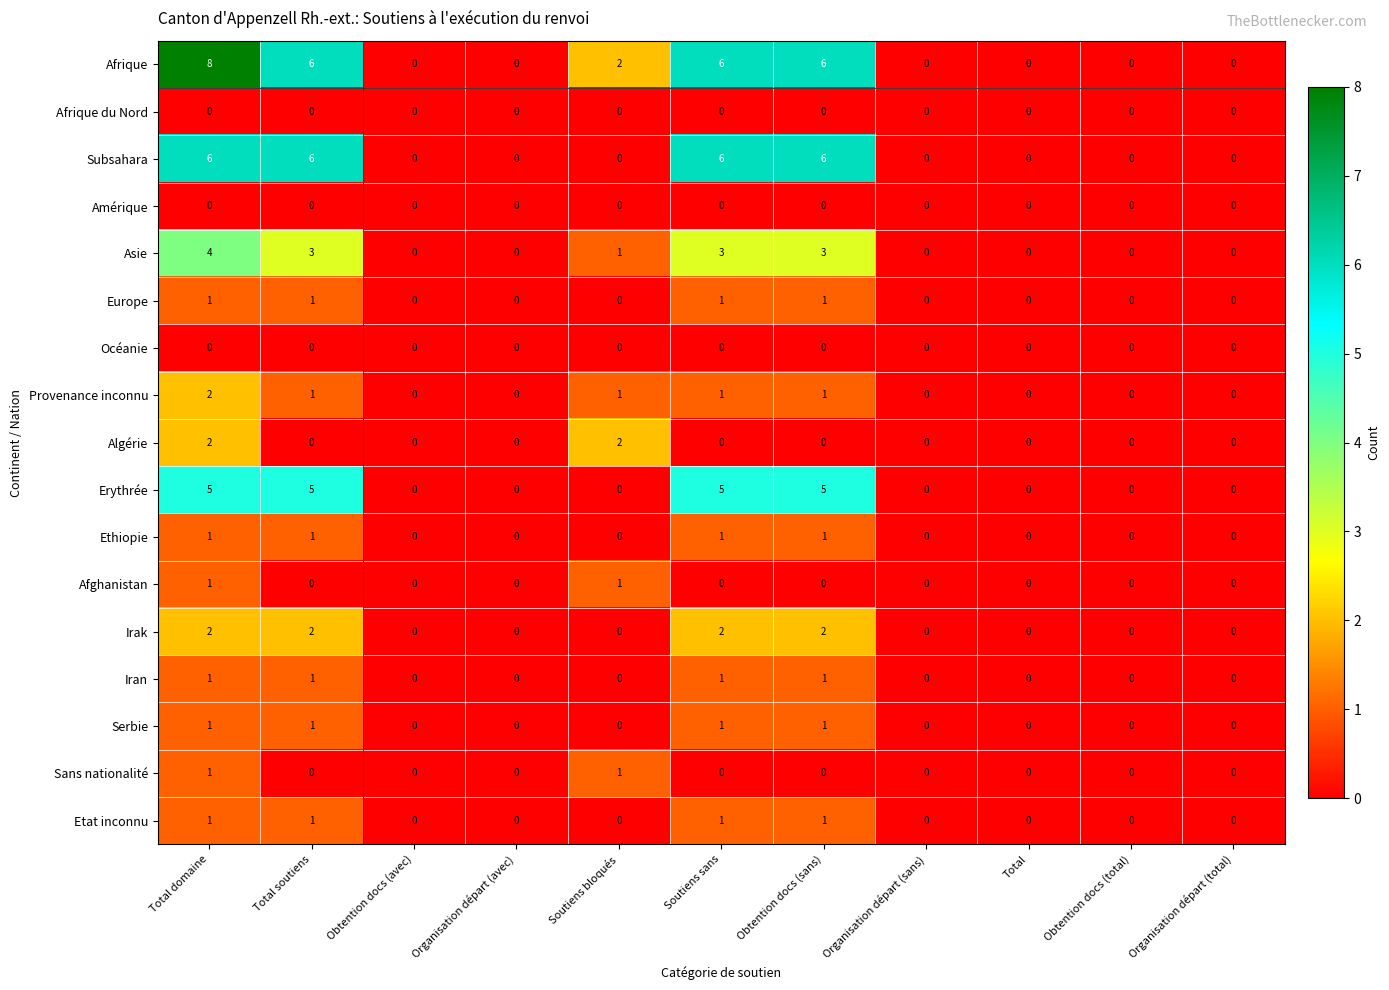

Read the Subsahara value at Obtention docs (sans).

6